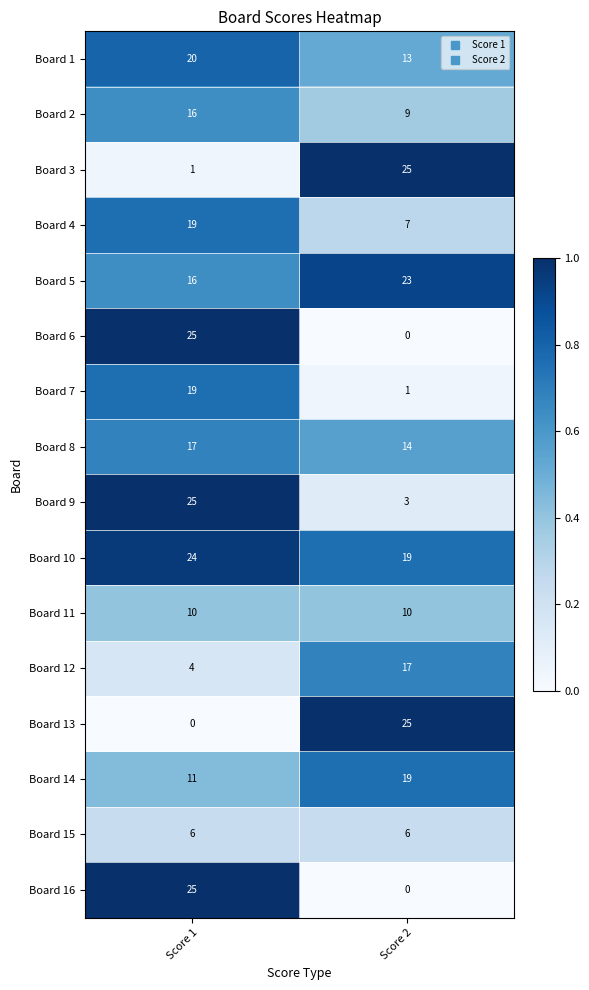

List the labels in order of Board 16 value, smallest first.

Score 2, Score 1